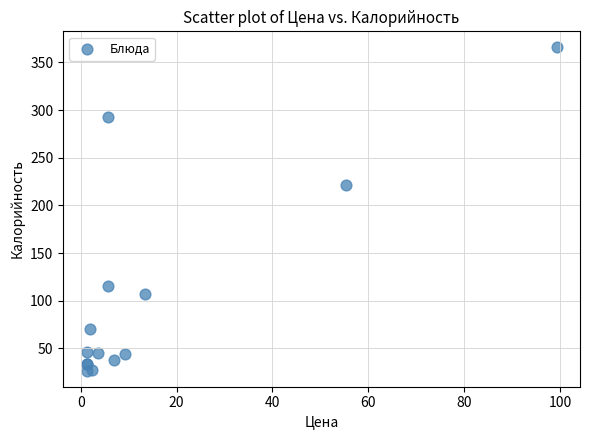

What Y value in the scatter plot is closest to 196?

221.3